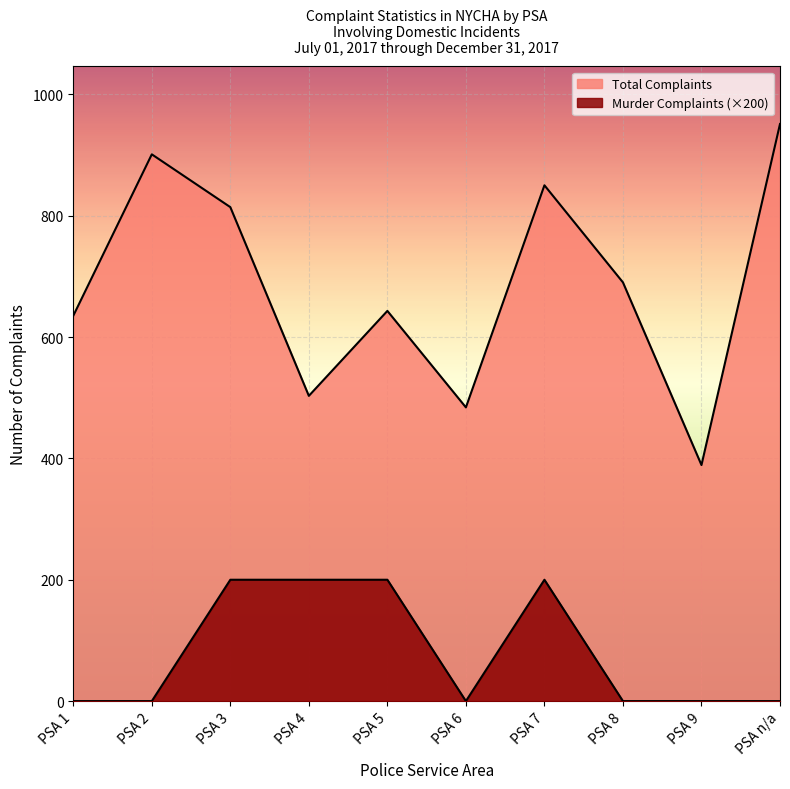

What is the label of the 6th point from the right?

PSA 5